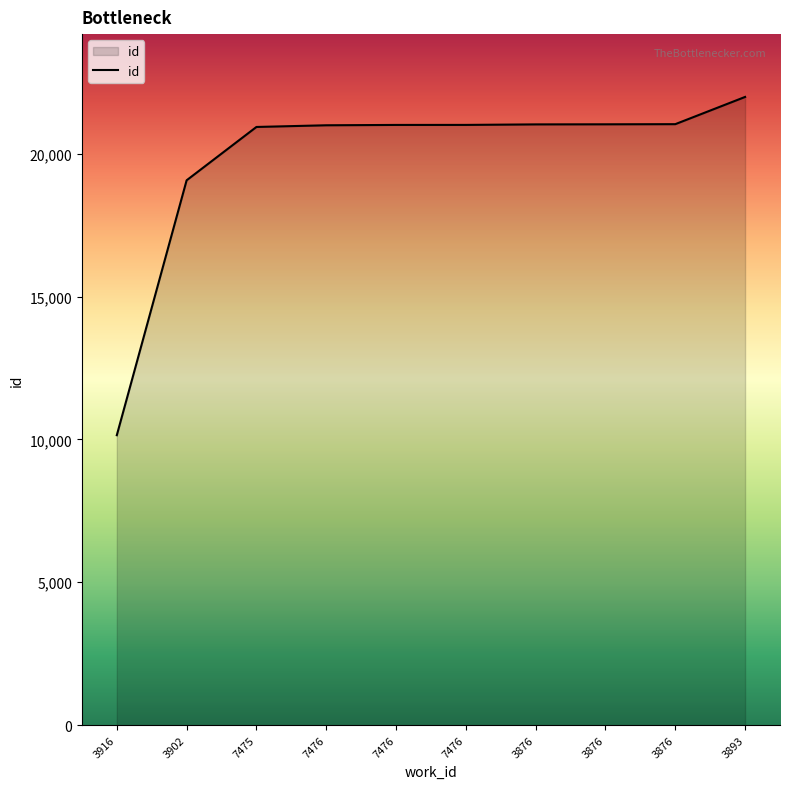

Which has a higher value, 3876 or 3916?

3876